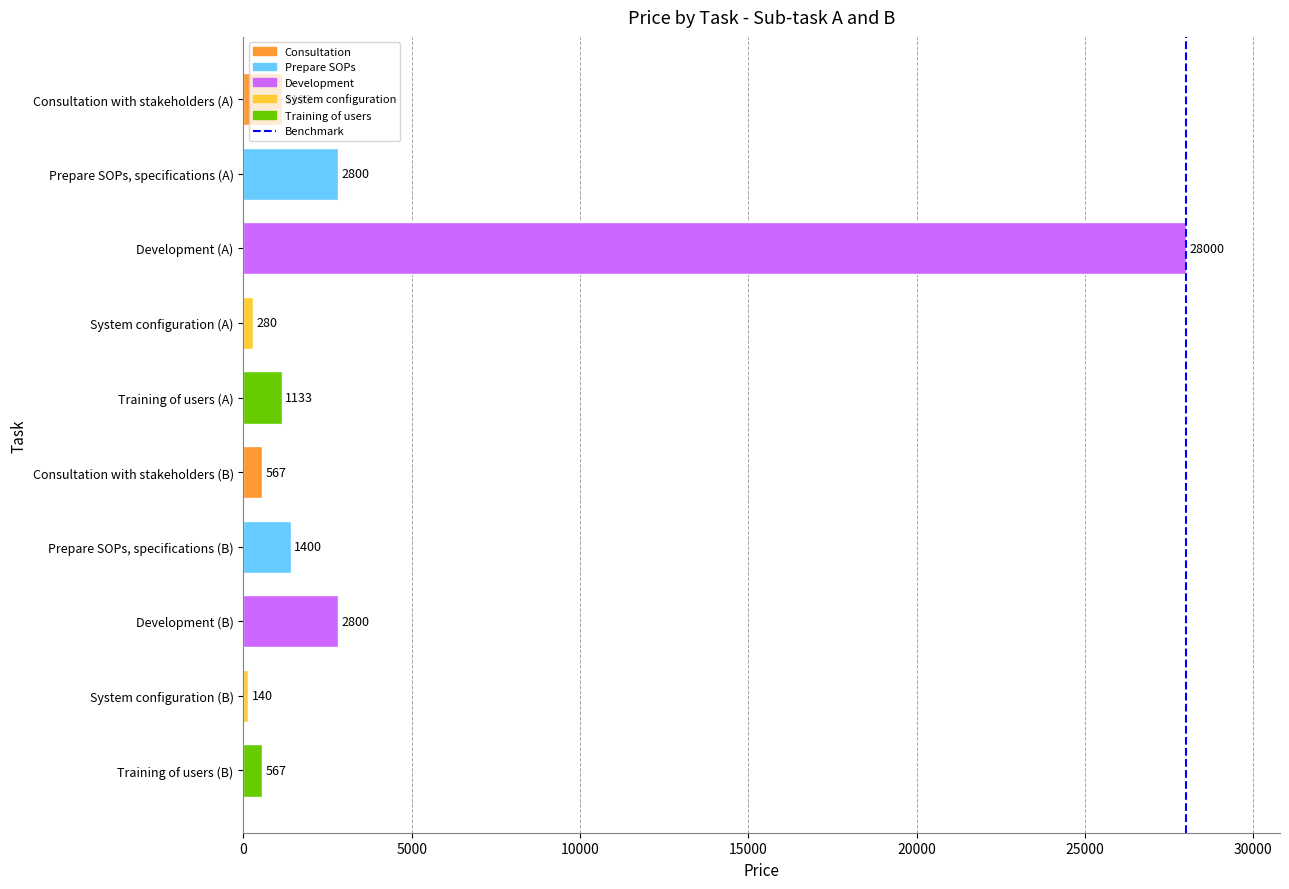

What is the value of the 7th bar from the top?

1400